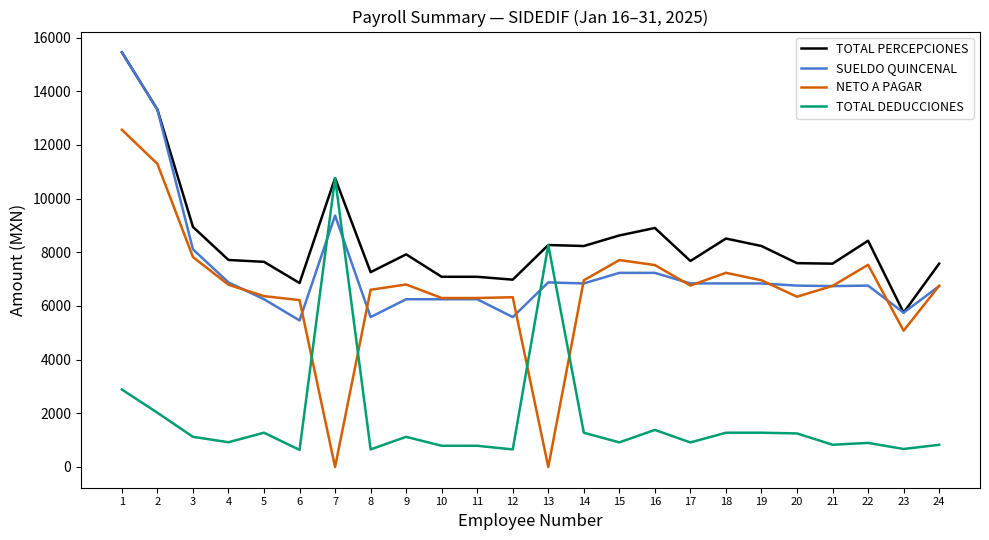

How many times do SUELDO QUINCENAL and TOTAL DEDUCCIONES cross each other?

4